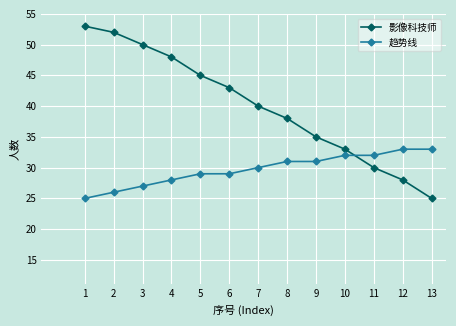

What is the total value across all series at 13?

58